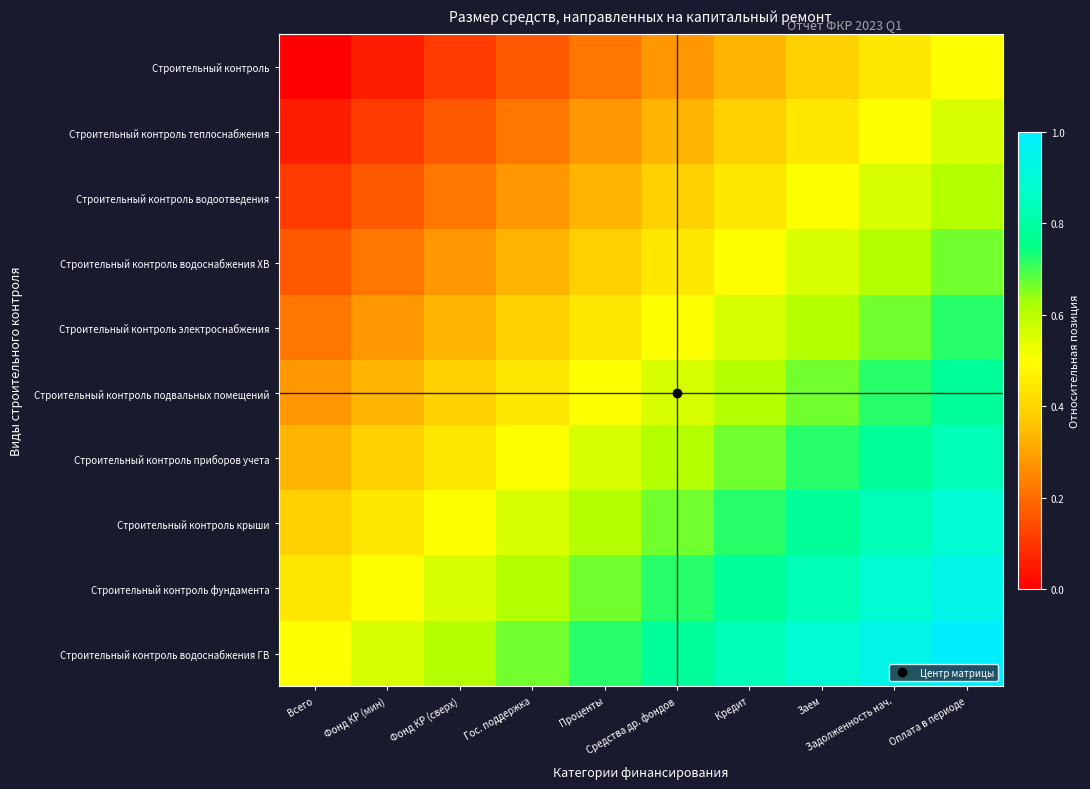

What is the difference between the highest and lowest values at Кредит?

0.5